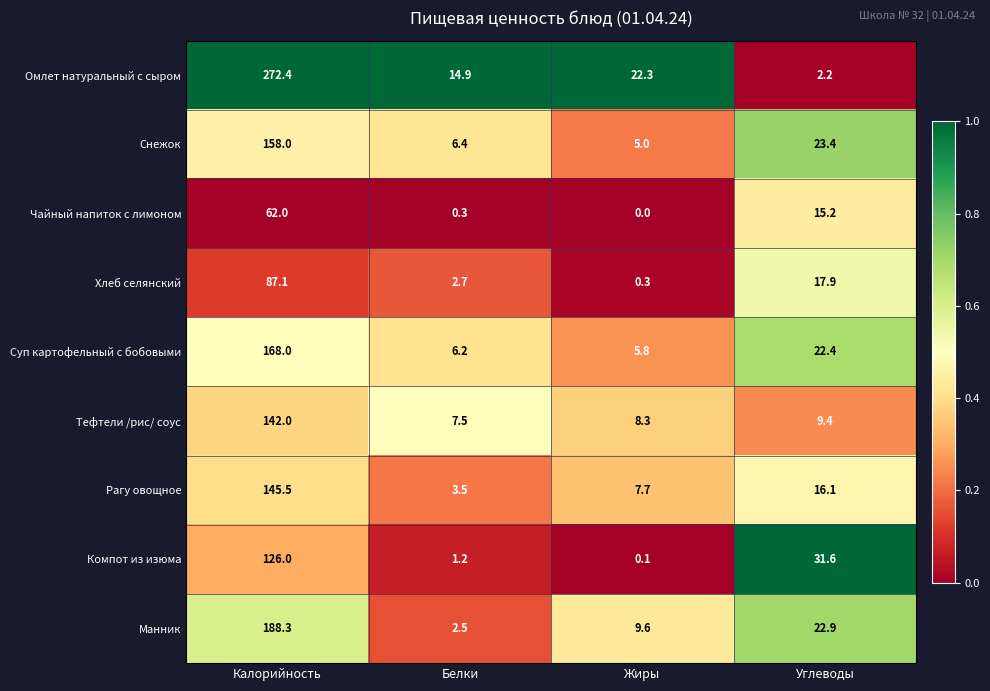

True or false: Тефтели /рис/ соус has a value of 7.5 at Белки.

True